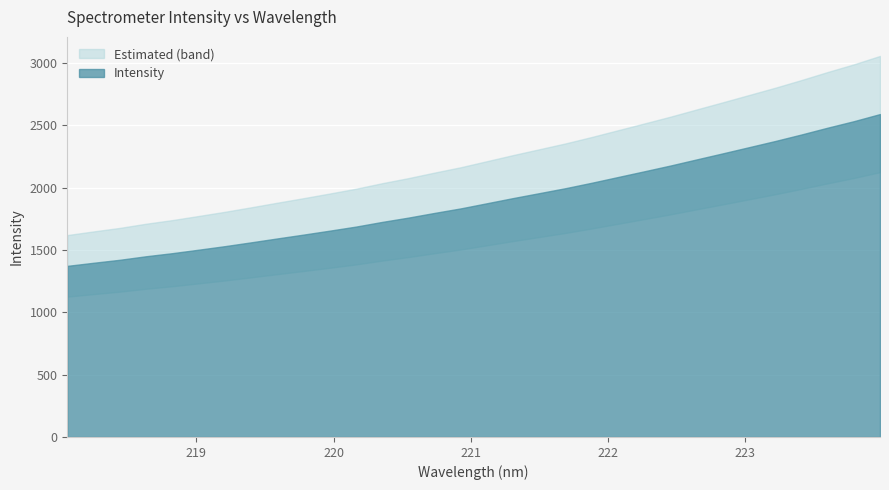

Which has a higher value, 1 or 22?

22